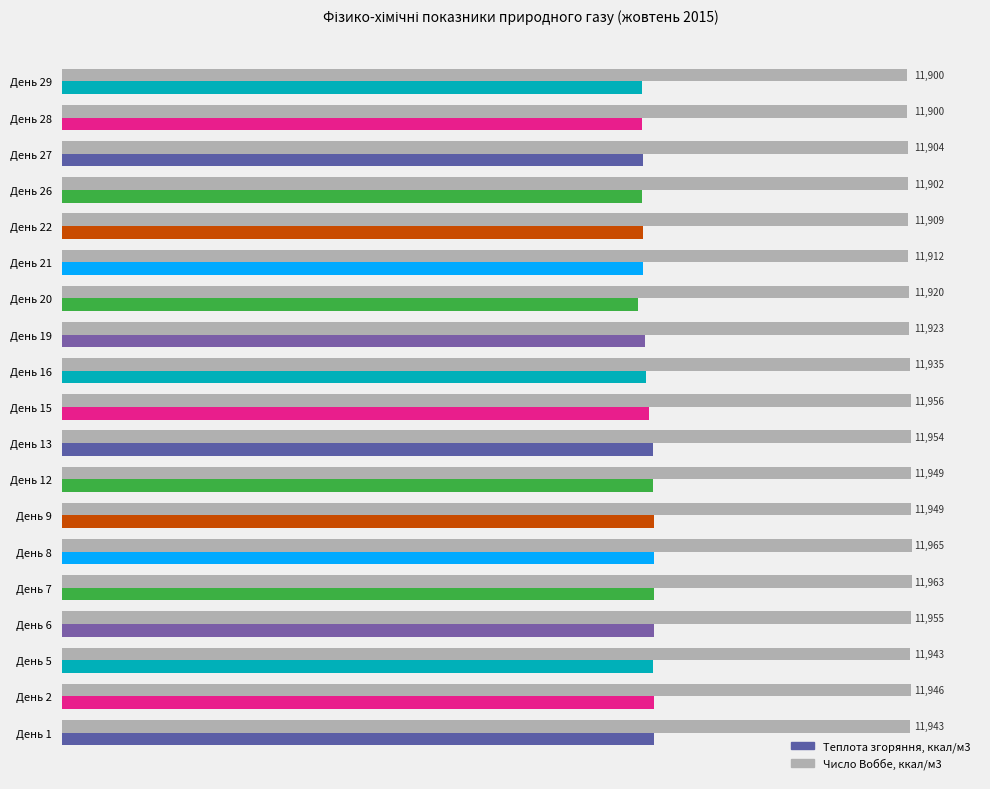

At which label is Число Воббе, ккал/м3 closest to 11932?

День 16